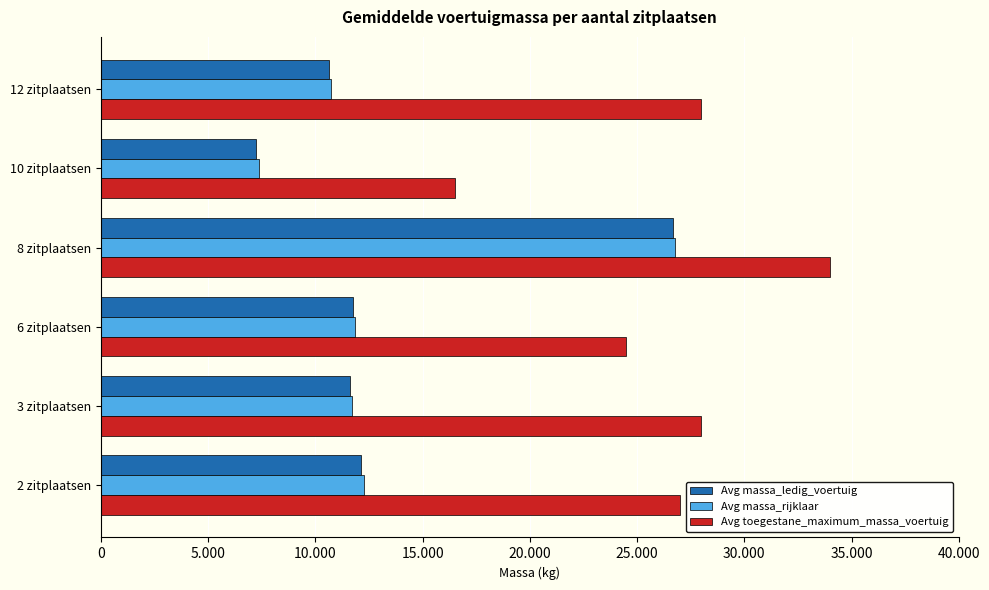

What are all the series names shown in the legend?

Avg massa_ledig_voertuig, Avg massa_rijklaar, Avg toegestane_maximum_massa_voertuig